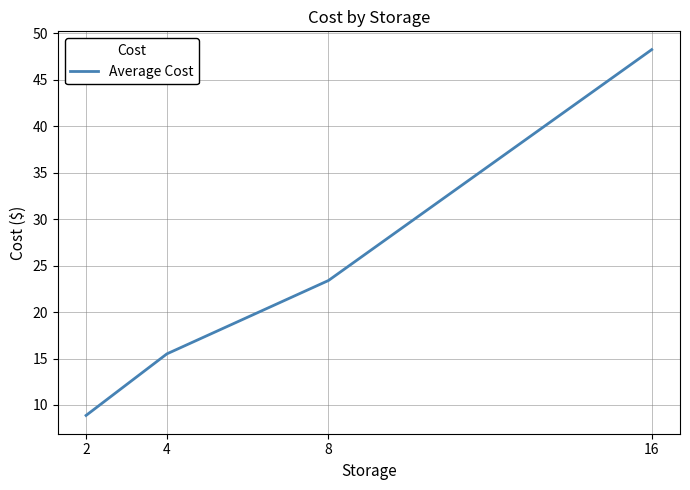

True or false: the data shows 23.4 at 8.

True